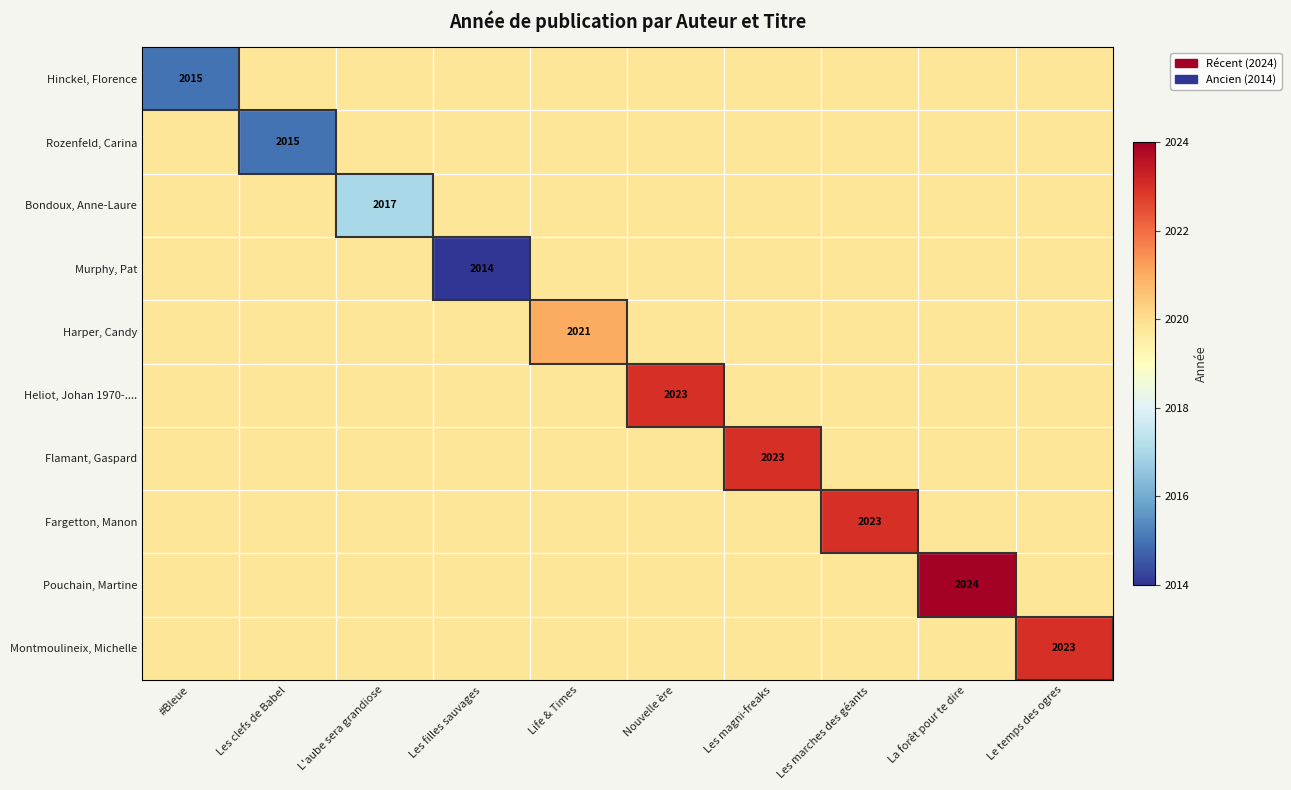

What is the spread (max minus min) of values at Les filles sauvages?

5.8